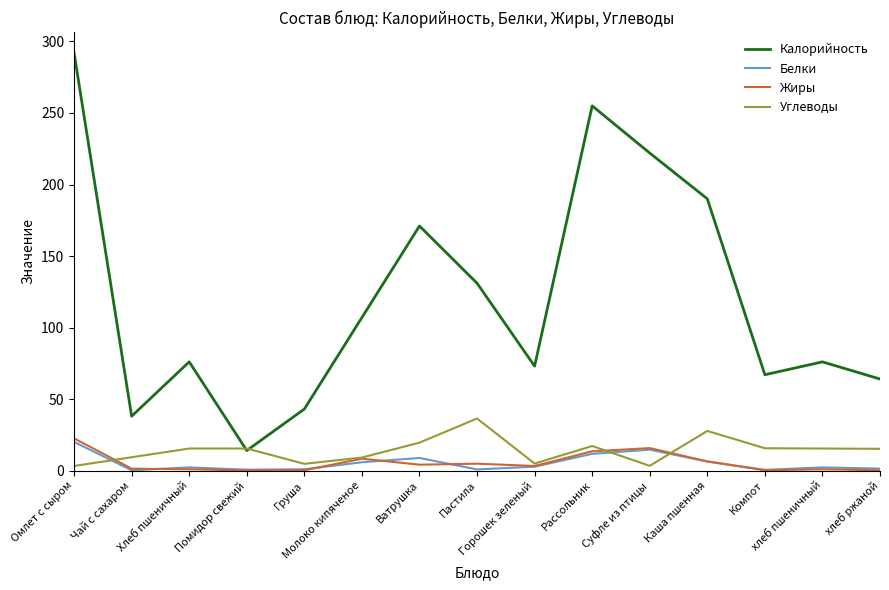

What is the maximum value shown in the chart?

292.0